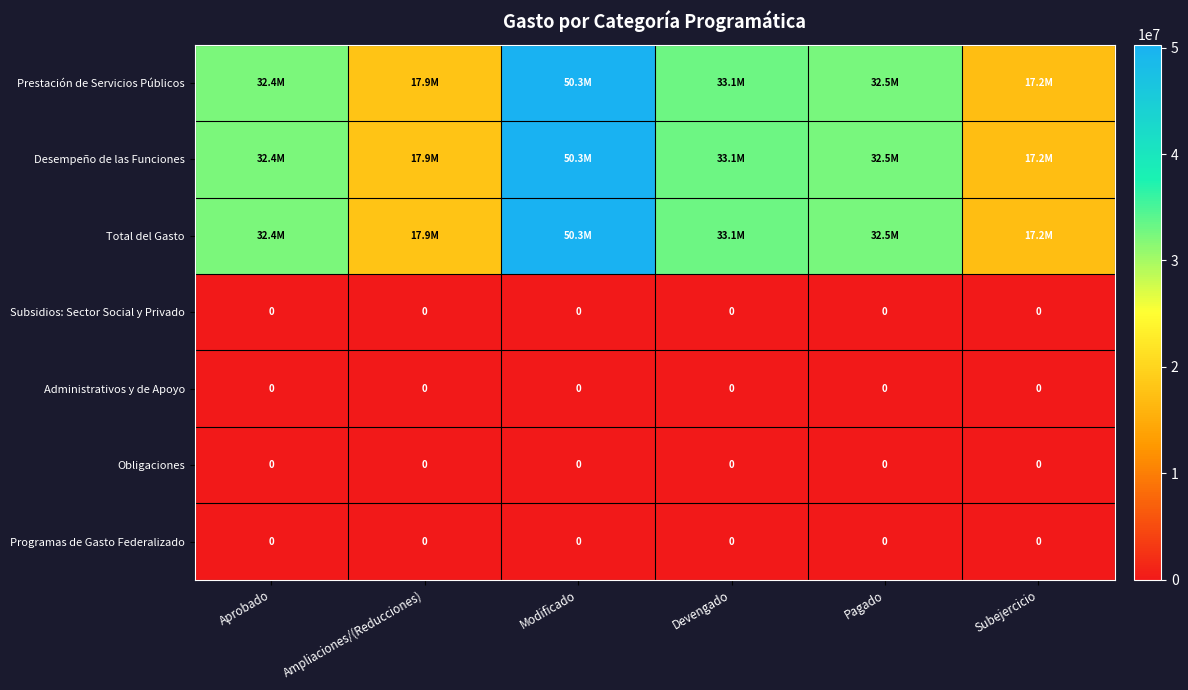

What is the difference between the maximum and minimum values in the Total del Gasto series?

33050848.2